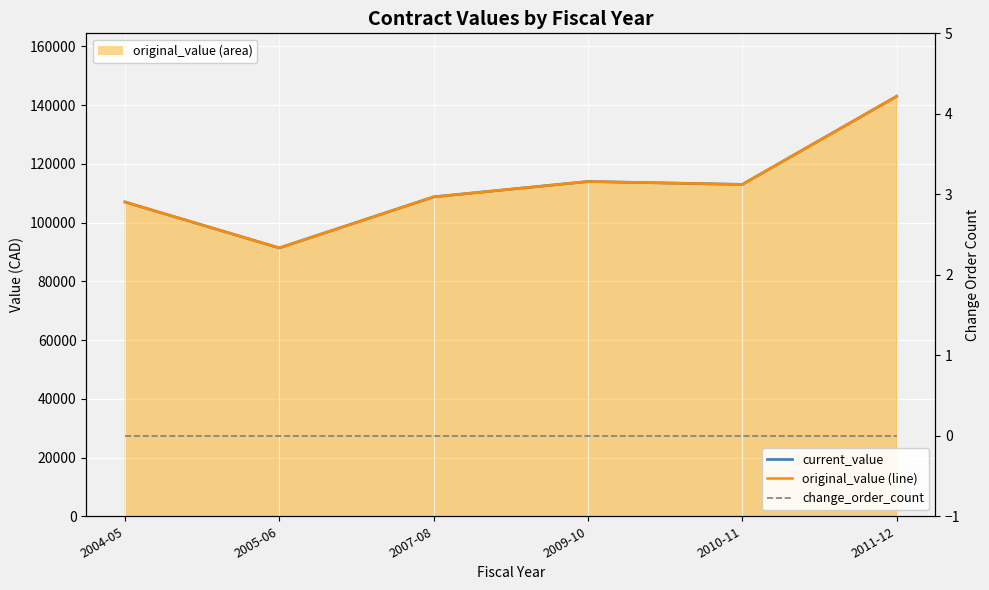

What is the value of the original_value (line) point at the 6th from the left?

143000